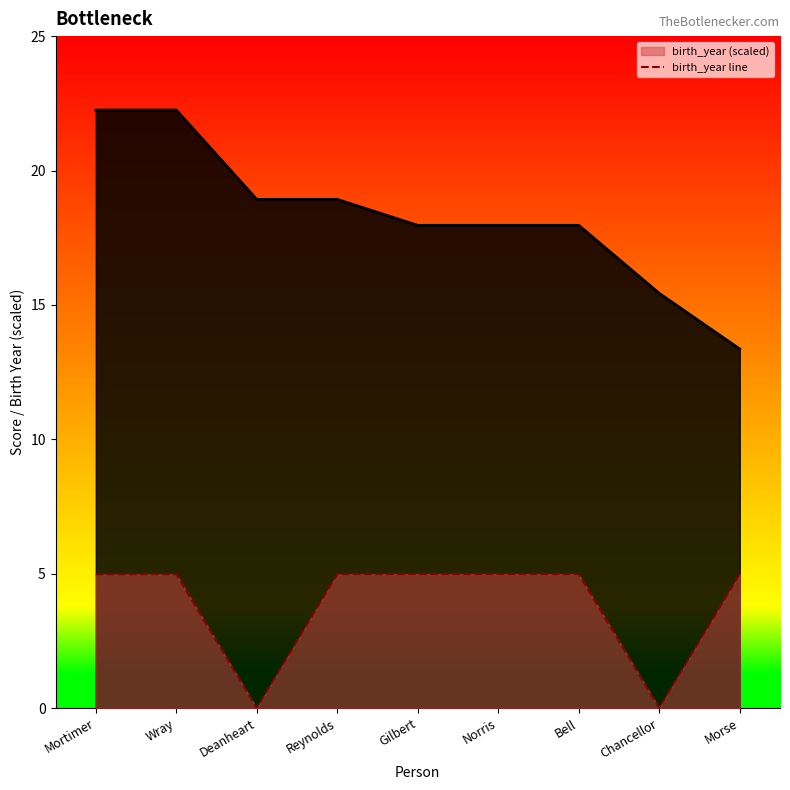

What is the difference between the maximum and minimum values?

5.0